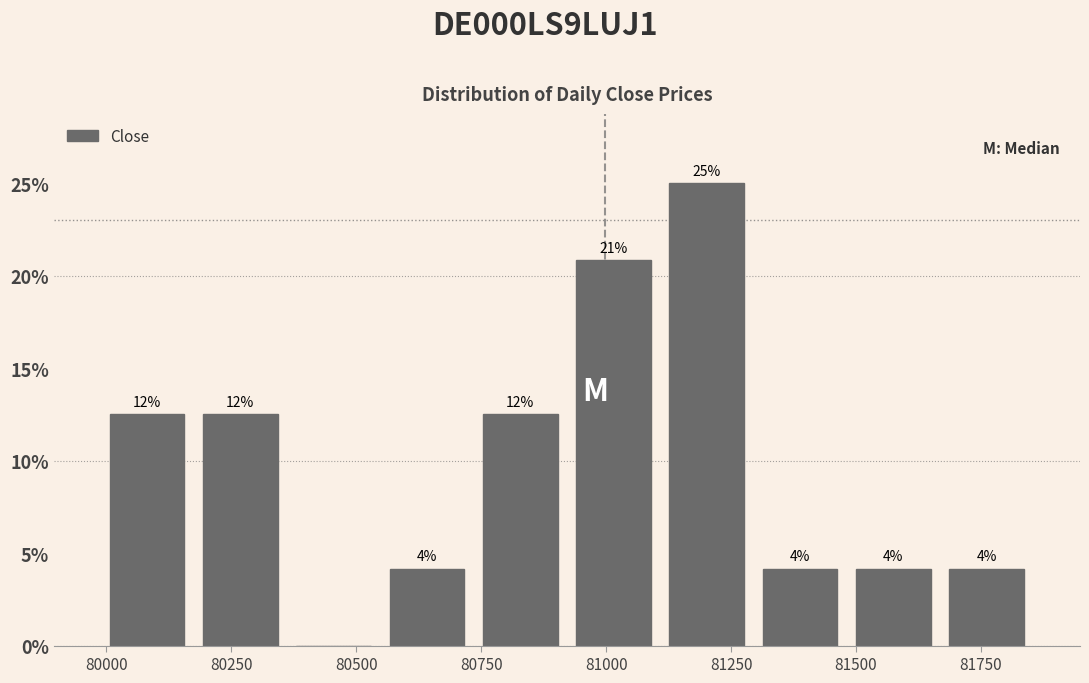

Around what value on the x-axis is the tallest bar? Give the approximate position of its centre, as read against the axis.

81200